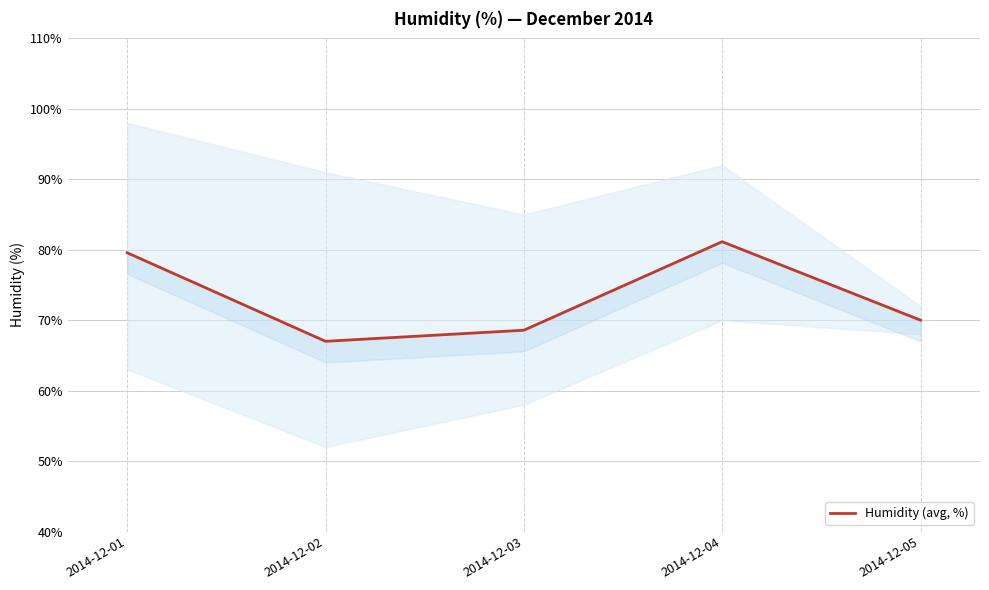

Reading right to left, transcribe all the data shown in this chart.

2014-12-05=70.0	2014-12-04=81.1	2014-12-03=68.6	2014-12-02=67.0	2014-12-01=79.6